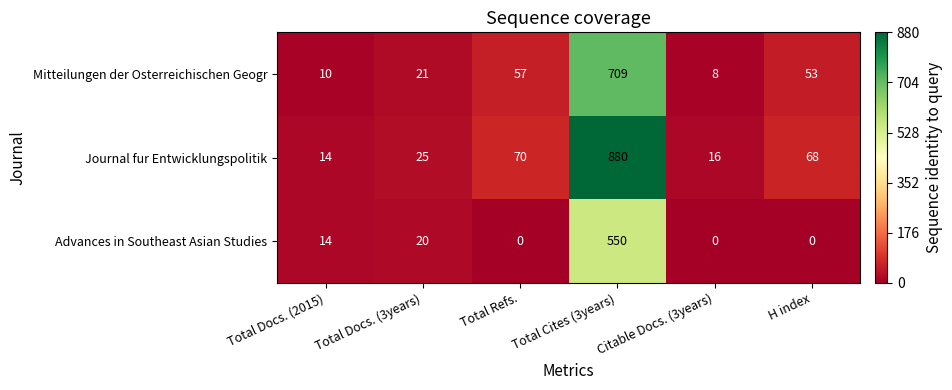

What is the difference between the second highest and minimum values in the Advances in Southeast Asian Studies series?

20